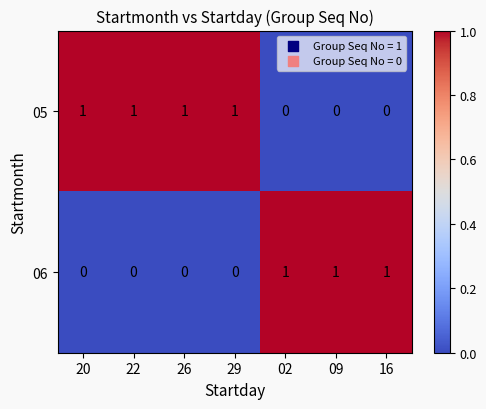

At 02, list the series in order from smallest to largest.

05, 06